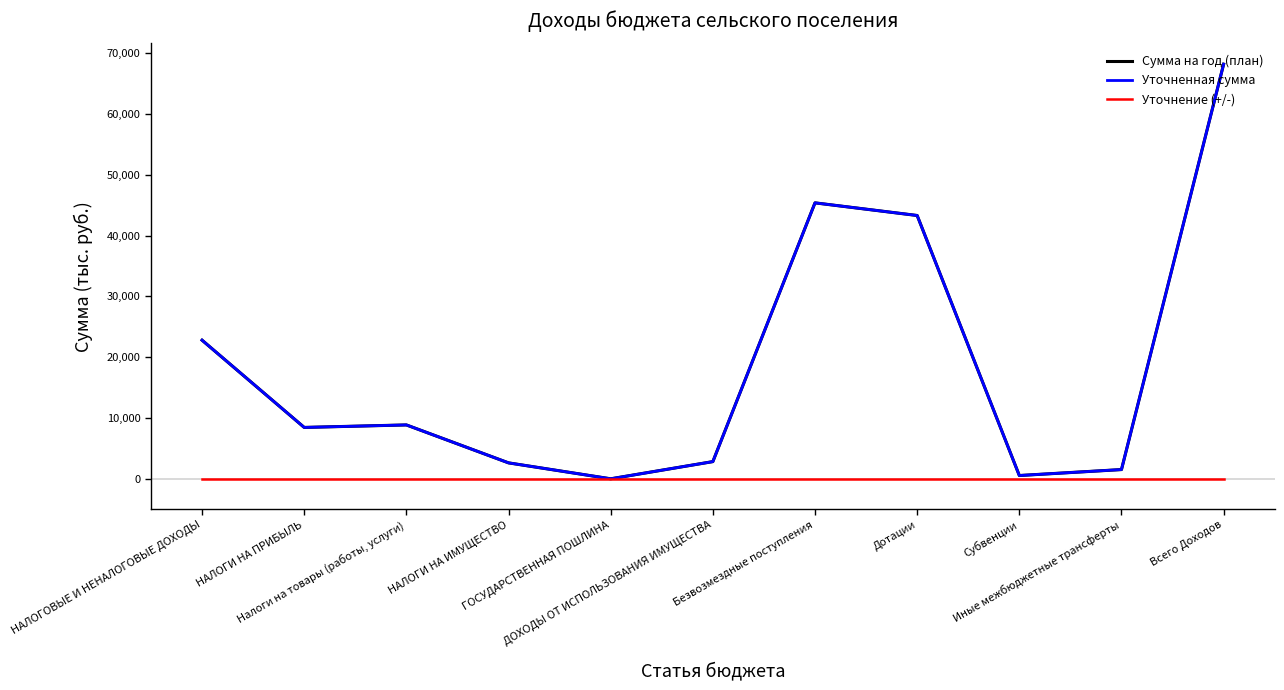

True or false: Уточнение (+/-) and Уточненная сумма cross at least once.

False